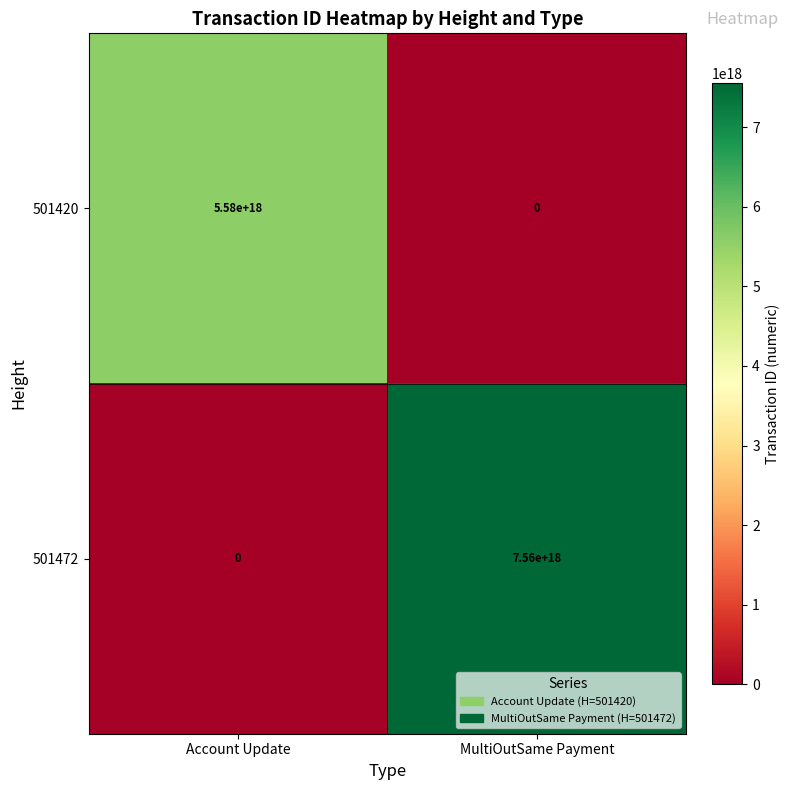

At which category is the sum across all series the highest?

MultiOutSame Payment